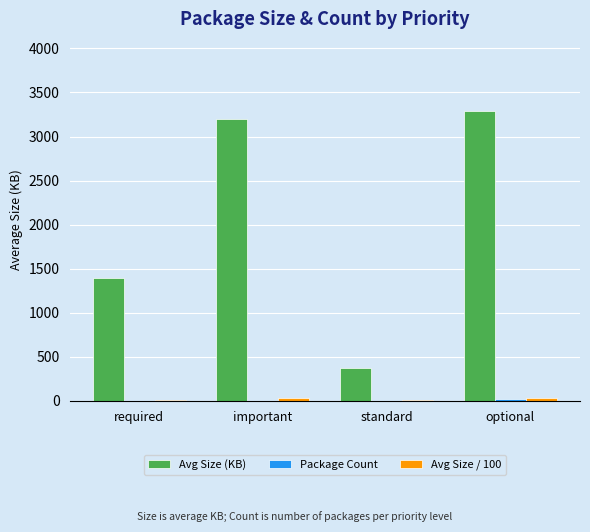

Which series changed the most between required and standard?

Avg Size (KB)